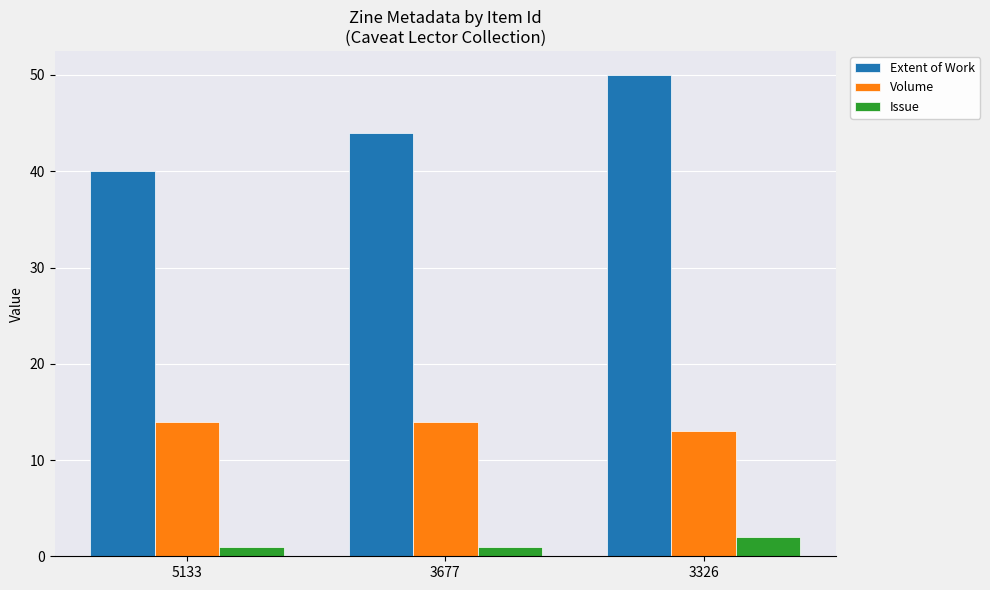

Reading left to right, transcribe all the data shown in this chart.

Extent of Work: 40	44	50
Volume: 14	14	13
Issue: 1	1	2